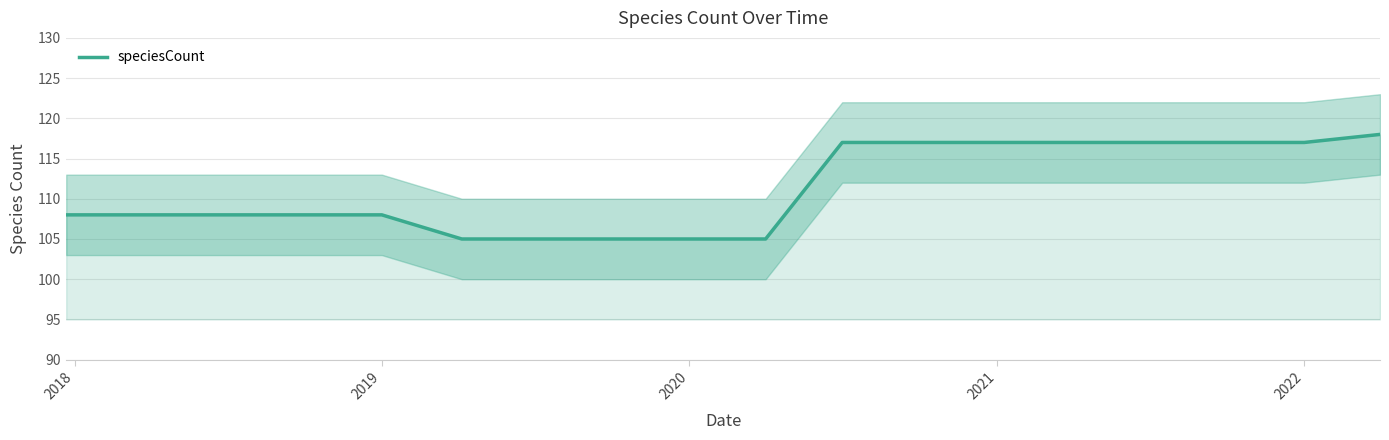

What is the minimum value shown in the chart?

105